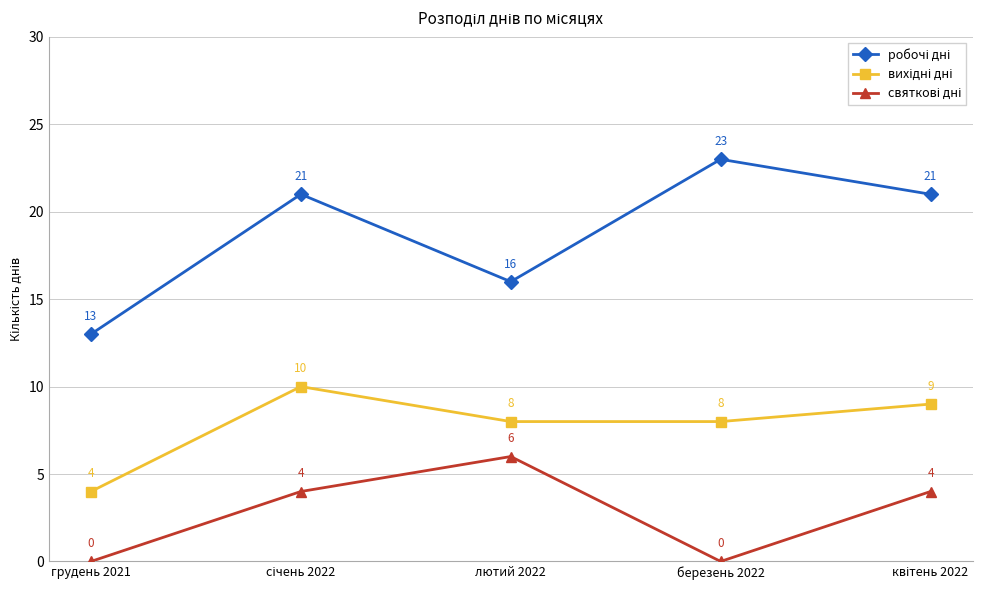

What is the maximum value shown in the chart?

23